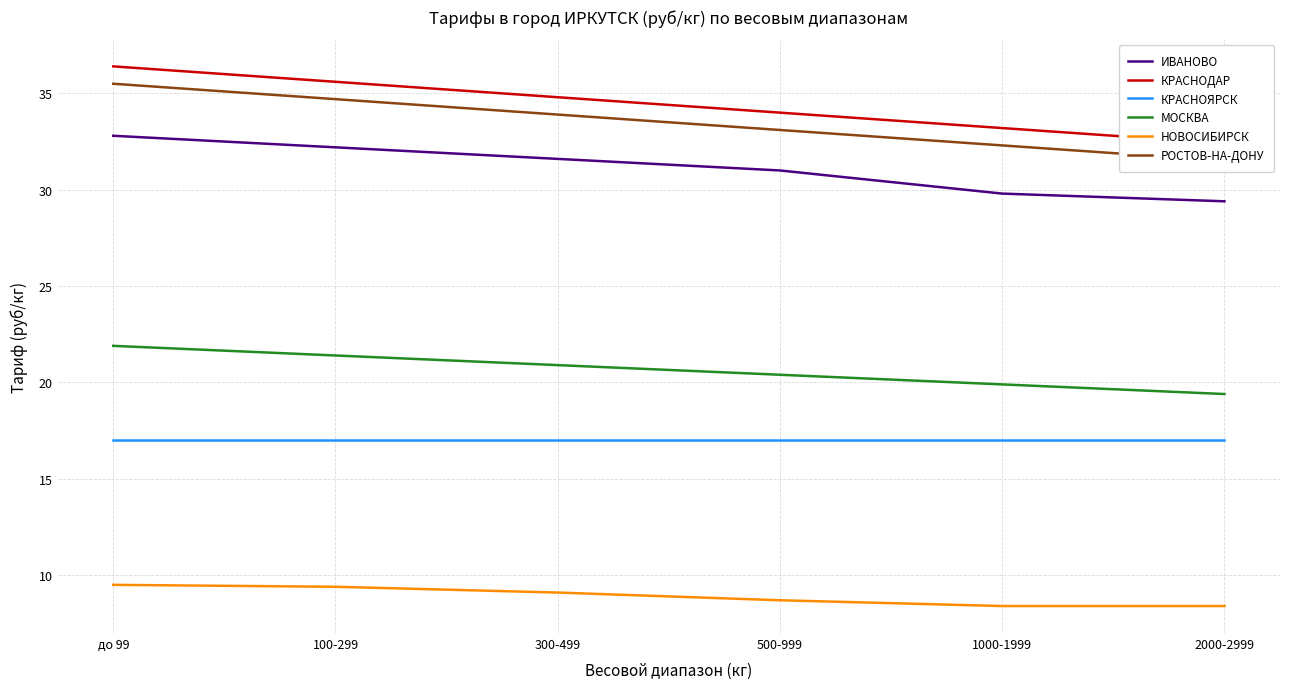

What is the label of the 4th point from the right?

300-499